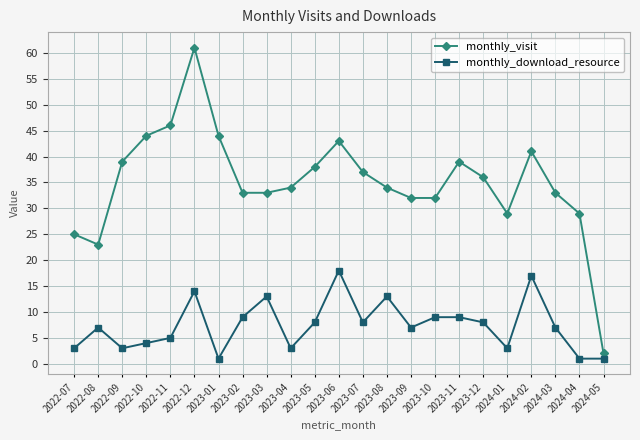

What is the minimum value for monthly_download_resource?

1